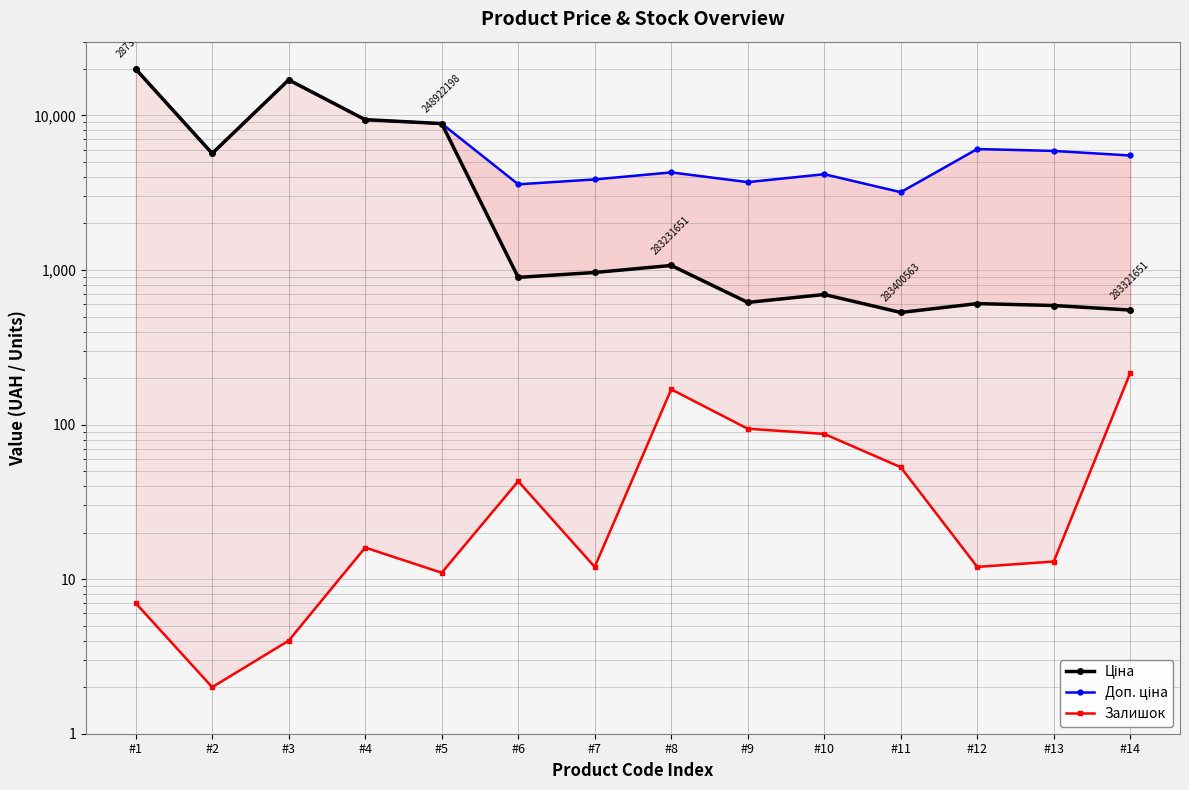

What is the spread (max minus min) of values at #5?

8845.7